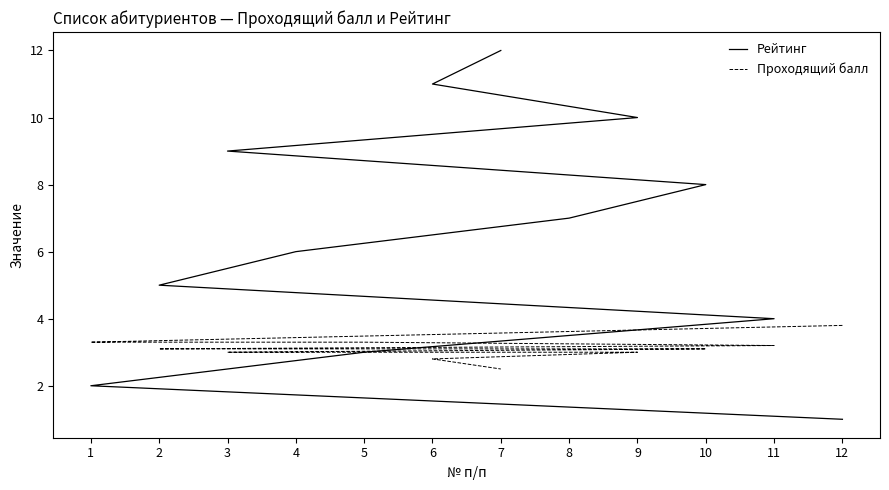

Is the value of Проходящий балл at 12 greater than the value of Рейтинг at 11?

No